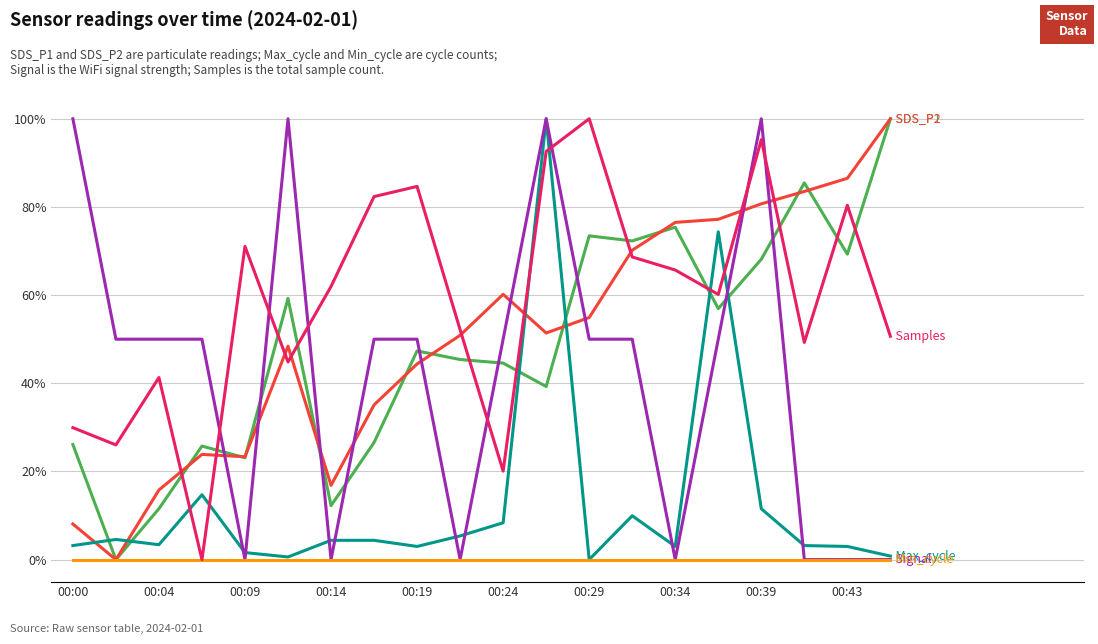

What is the maximum value shown in the chart?

100.0